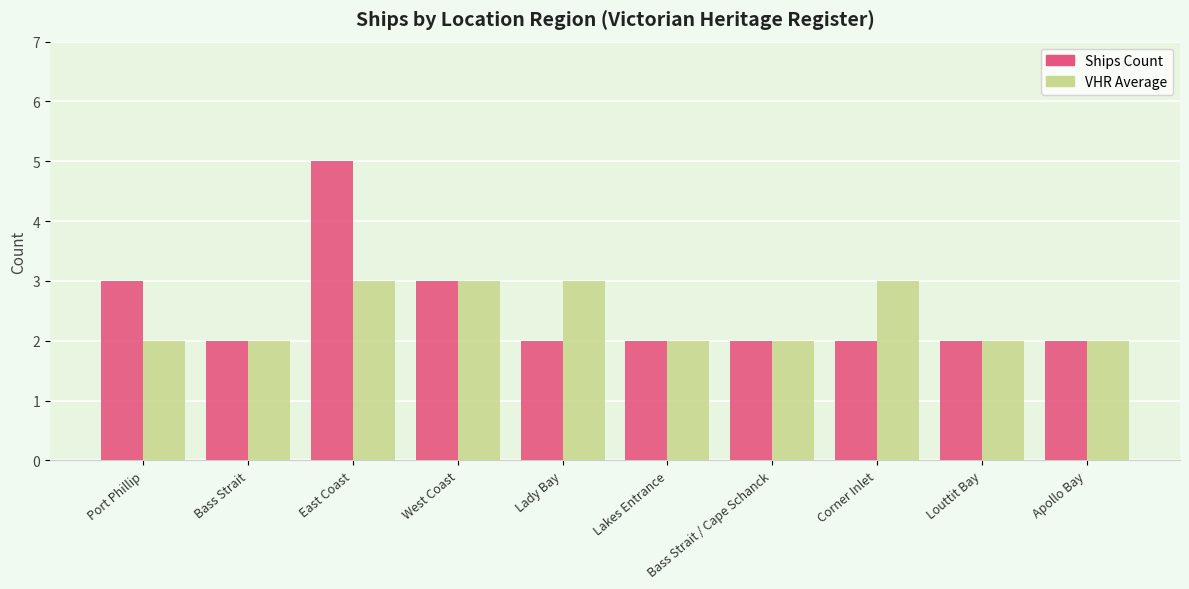

What is the maximum value shown in the chart?

5